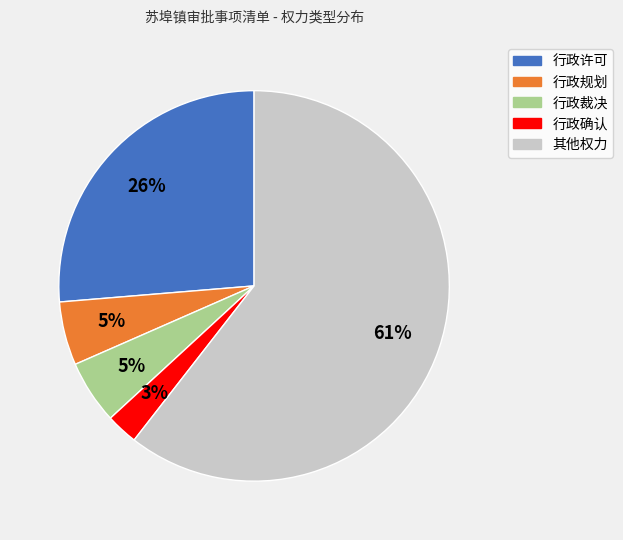

Between 行政许可 and 行政裁决, which is larger?

行政许可